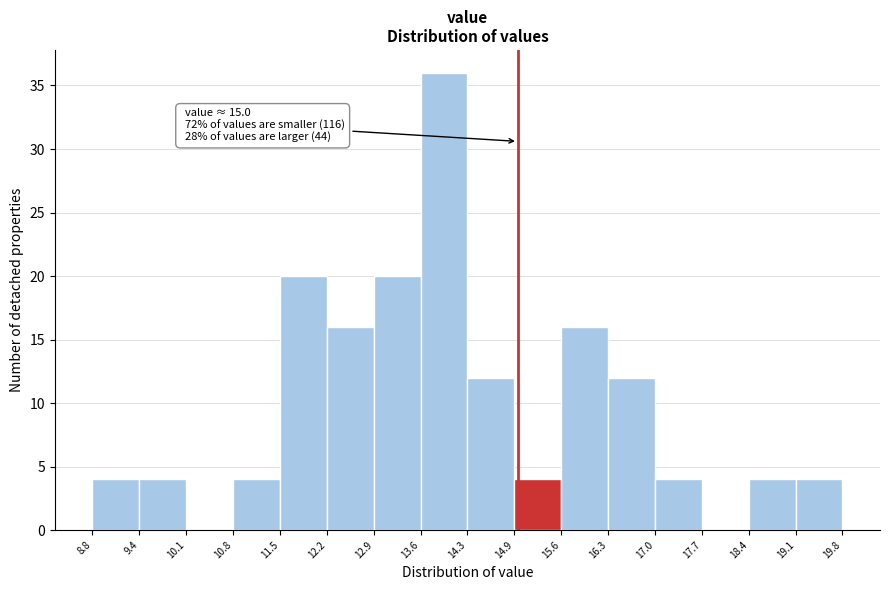

Over which range of the x-axis is the bar tallest?

13.6 to 14.3